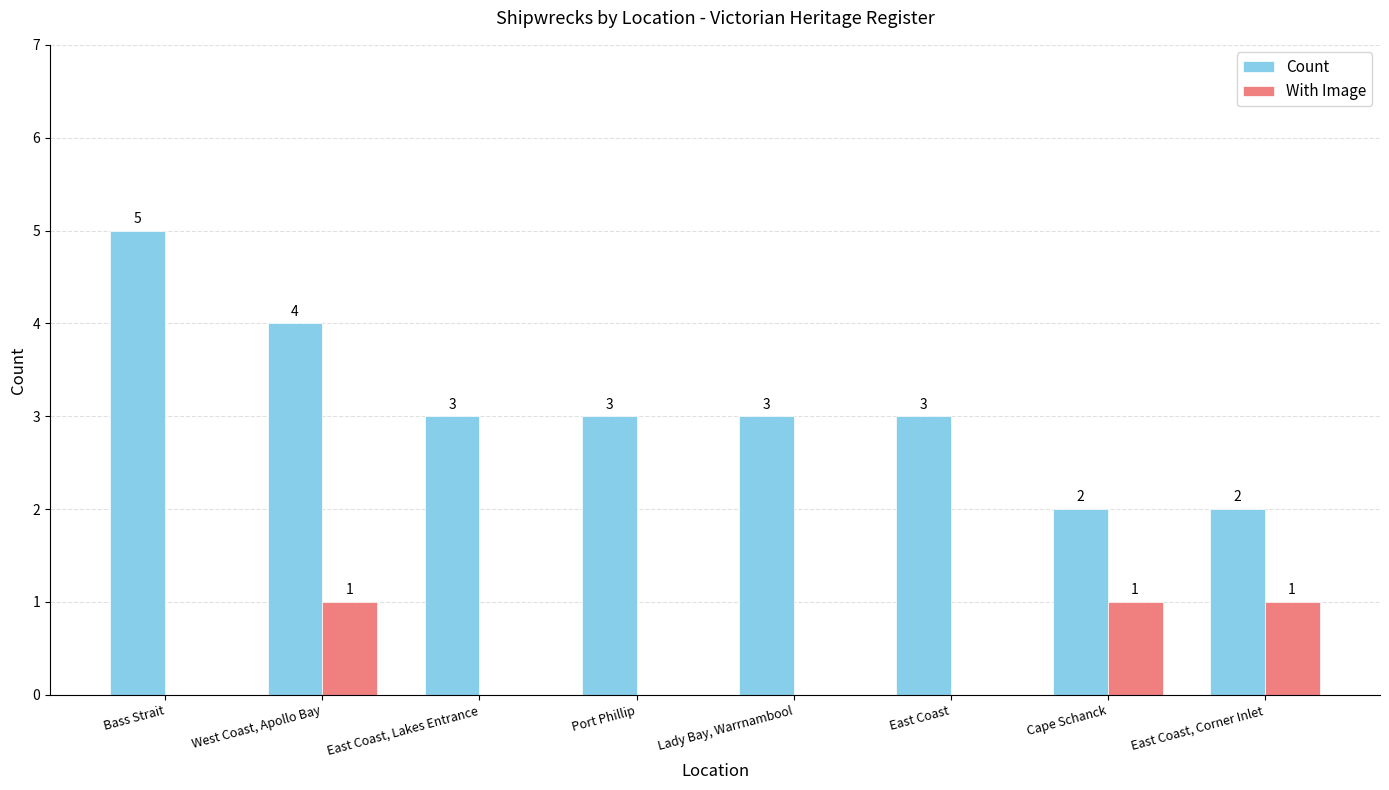

What is the sum of the Count values at West Coast, Apollo Bay and East Coast, Lakes Entrance?

7